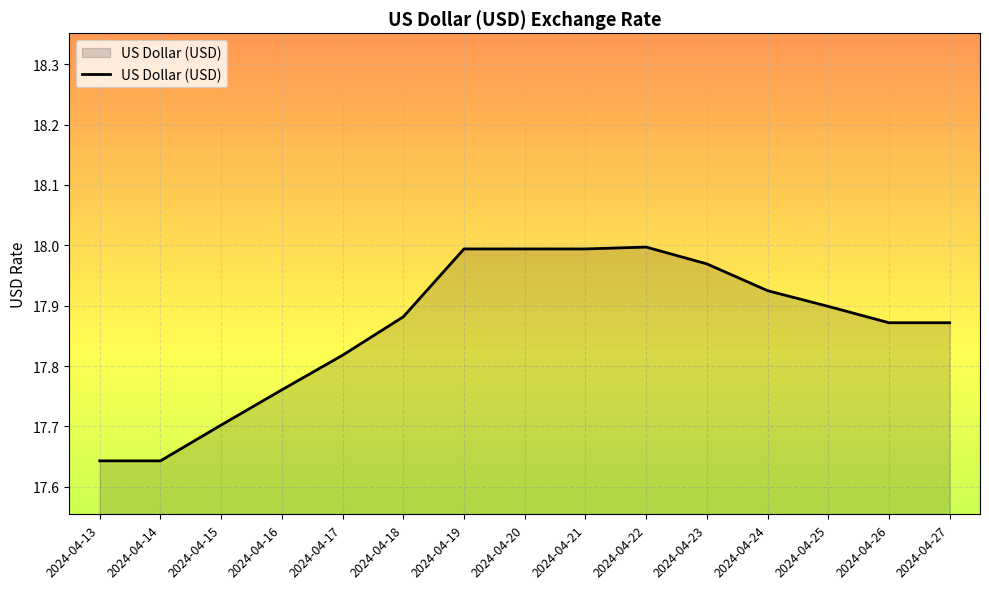

Is it true that the value at 2024-04-22 is 18.0?

True